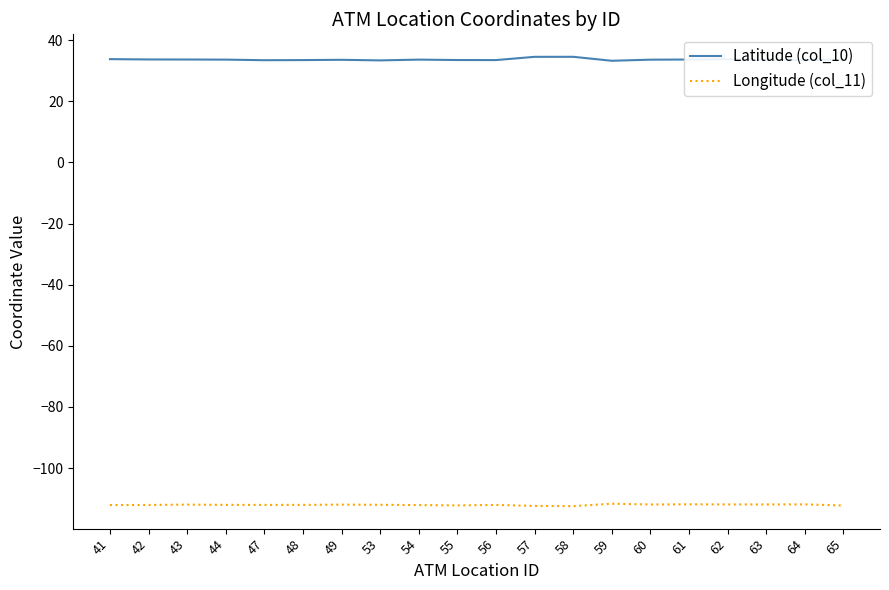

What is the spread (max minus min) of values at 56?

145.6